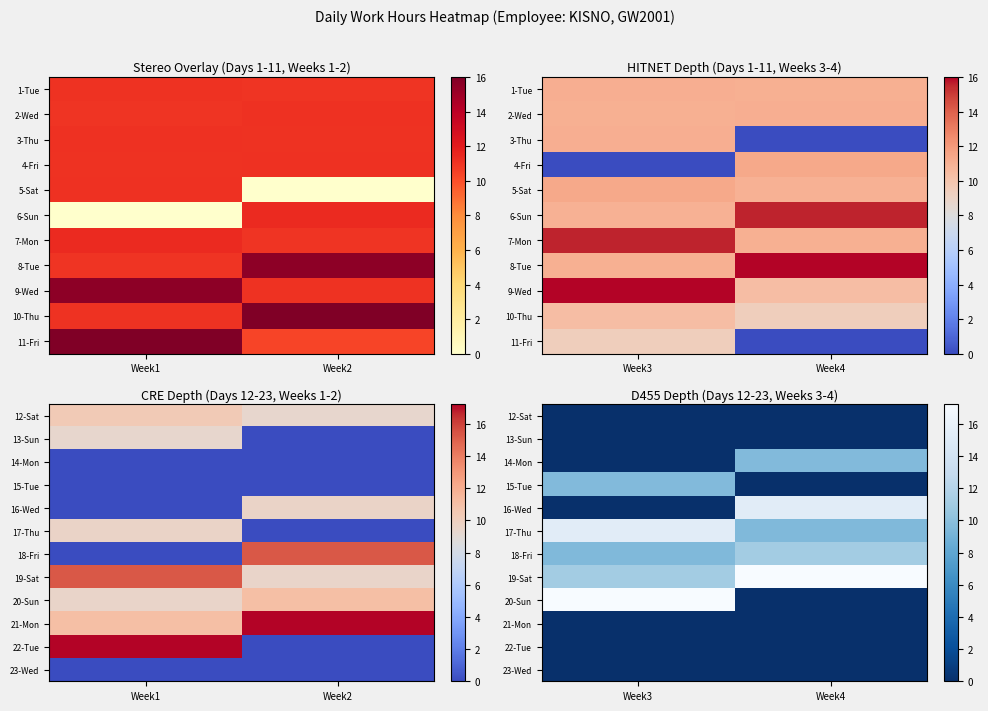

Is the value of 13-Sun at Week3 greater than the value of 20-Sun at Week4?

No